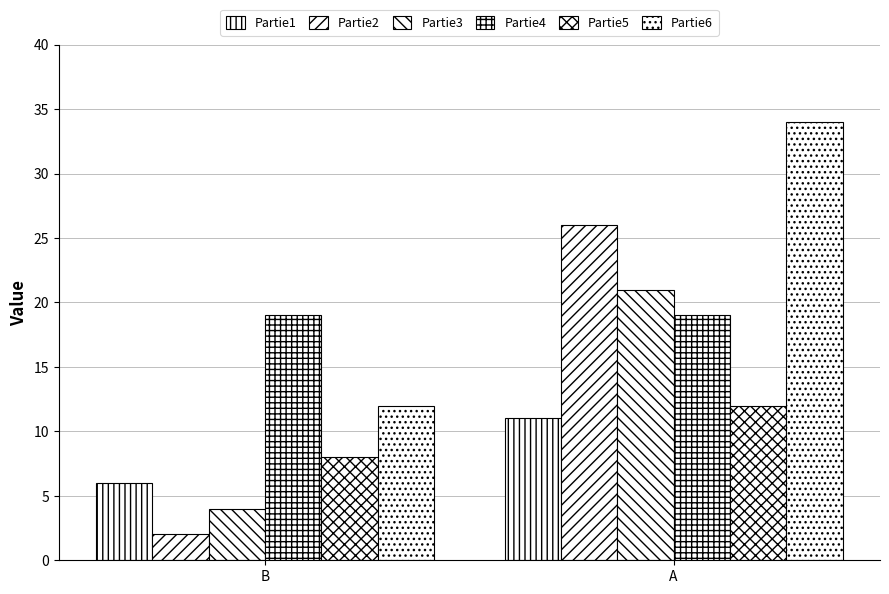

How many values in the Partie5 series are below 12?

1